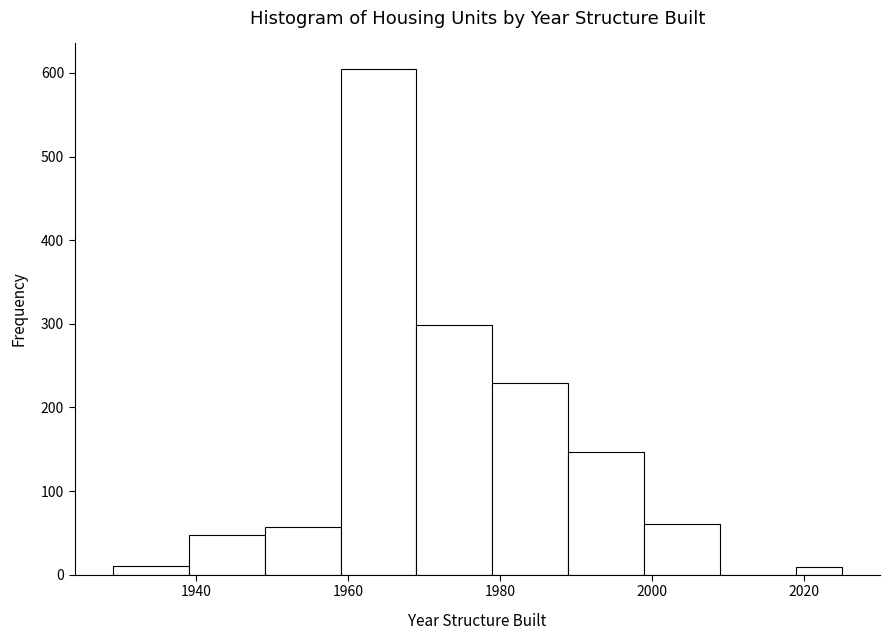

Around what value on the x-axis is the tallest bar? Give the approximate position of its centre, as read against the axis.

1964